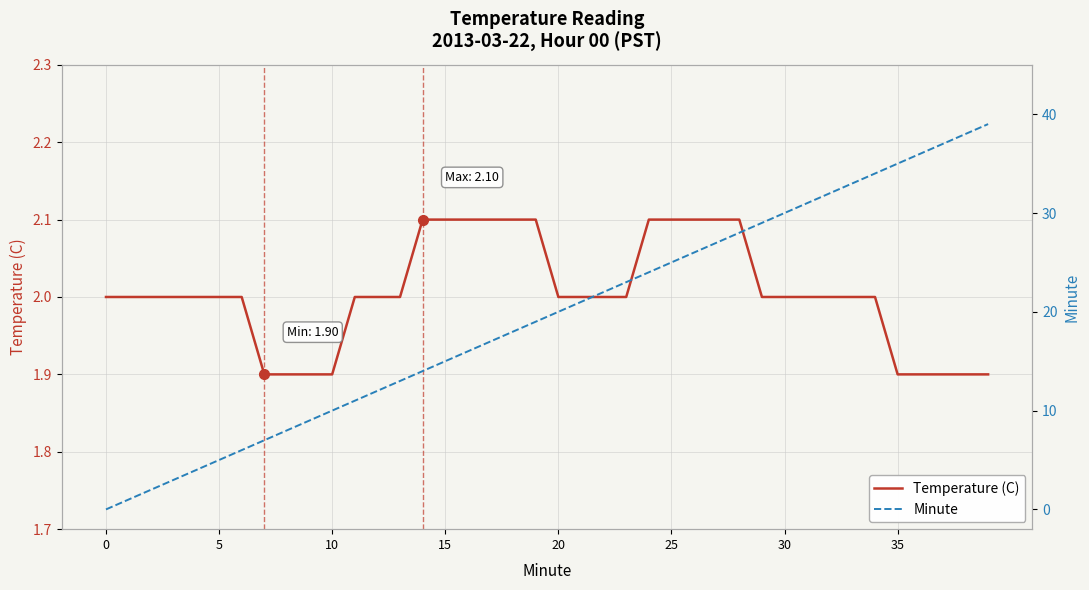

The Minute series shows 14.2 at 29. True or false?

False